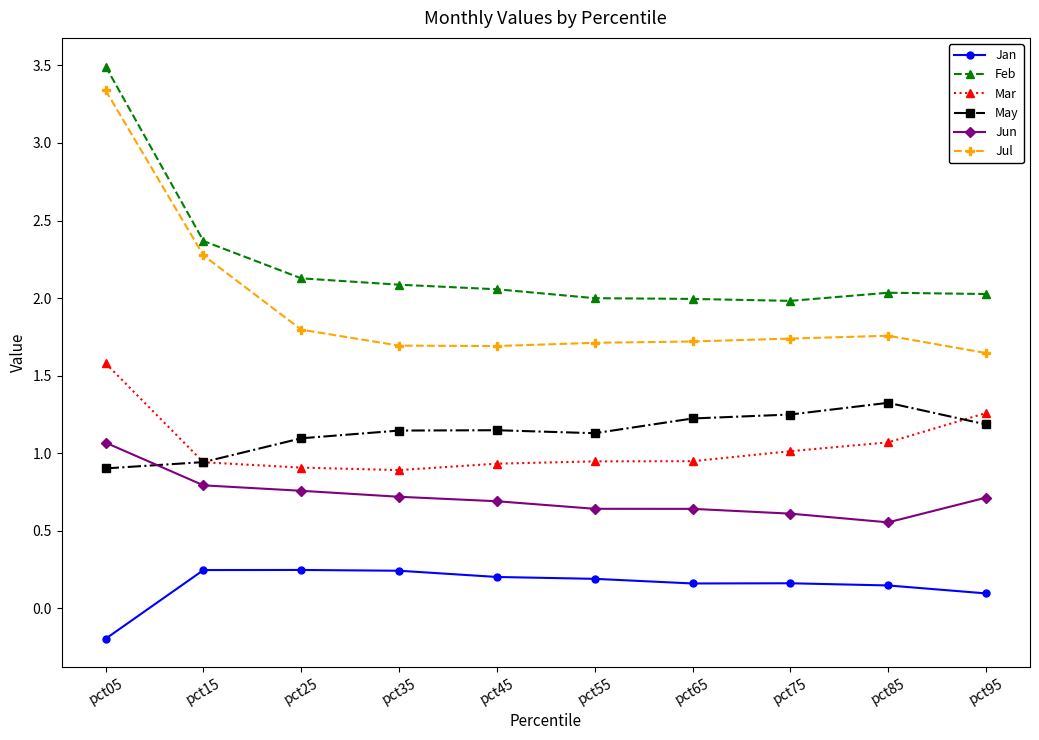

Is it true that May equals 0.8 at pct75?

False